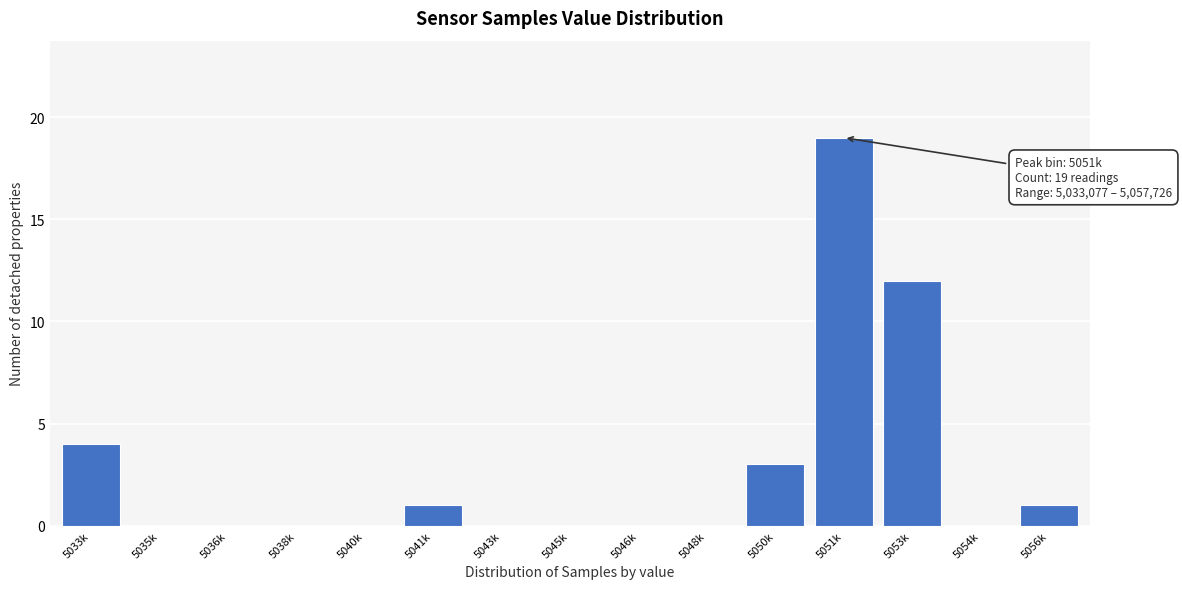

Reading right to left, extract all data points from this chart.

5056k=1	5054k=0	5053k=12	5051k=19	5050k=3	5048k=0	5046k=0	5045k=0	5043k=0	5041k=1	5040k=0	5038k=0	5036k=0	5035k=0	5033k=4